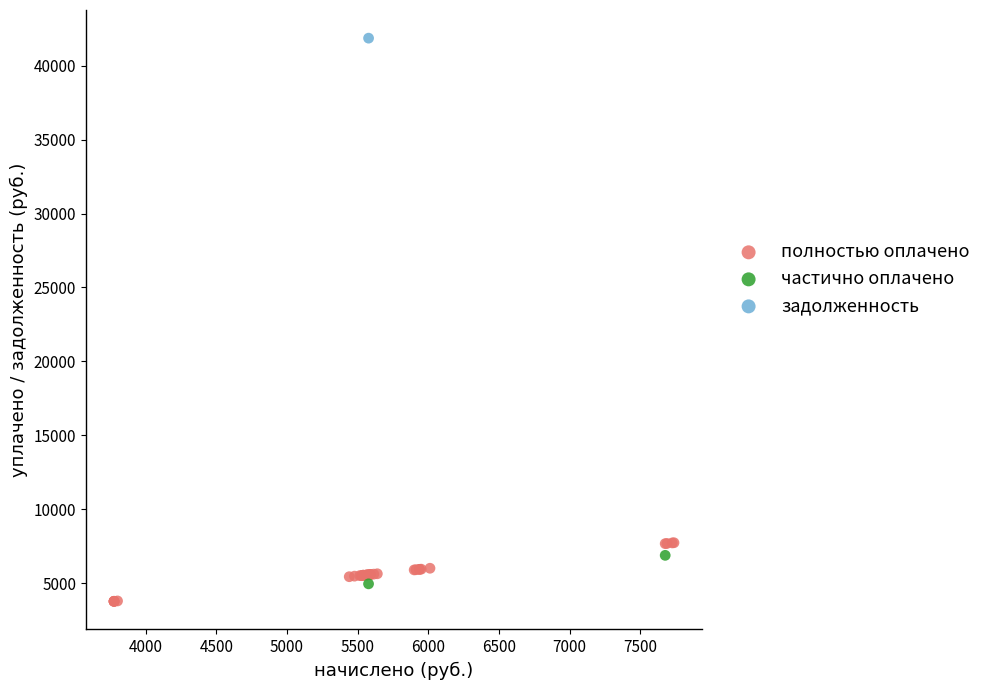

What are all the series names shown in the legend?

полностью оплачено, частично оплачено, задолженность